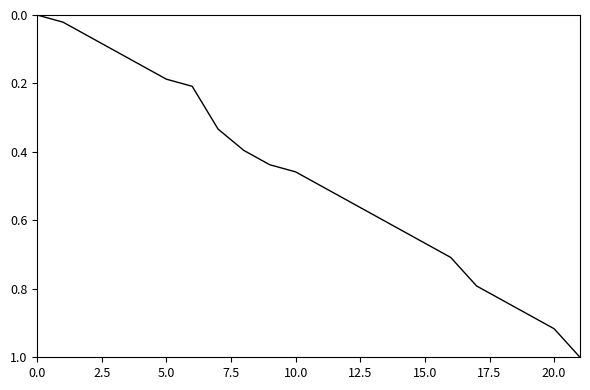

What is the difference between the maximum and minimum values?

1.0